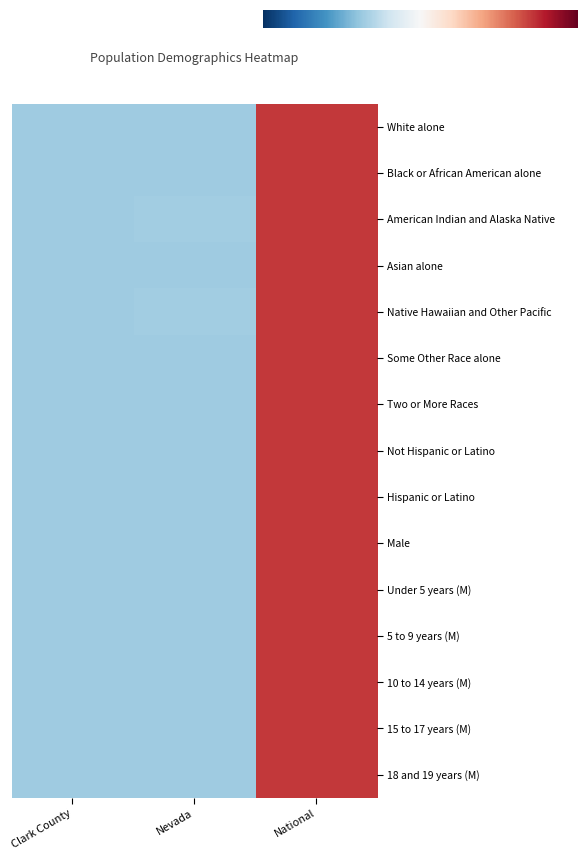

The Hispanic or Latino series shows -0.4 at Clark County. True or false?

False